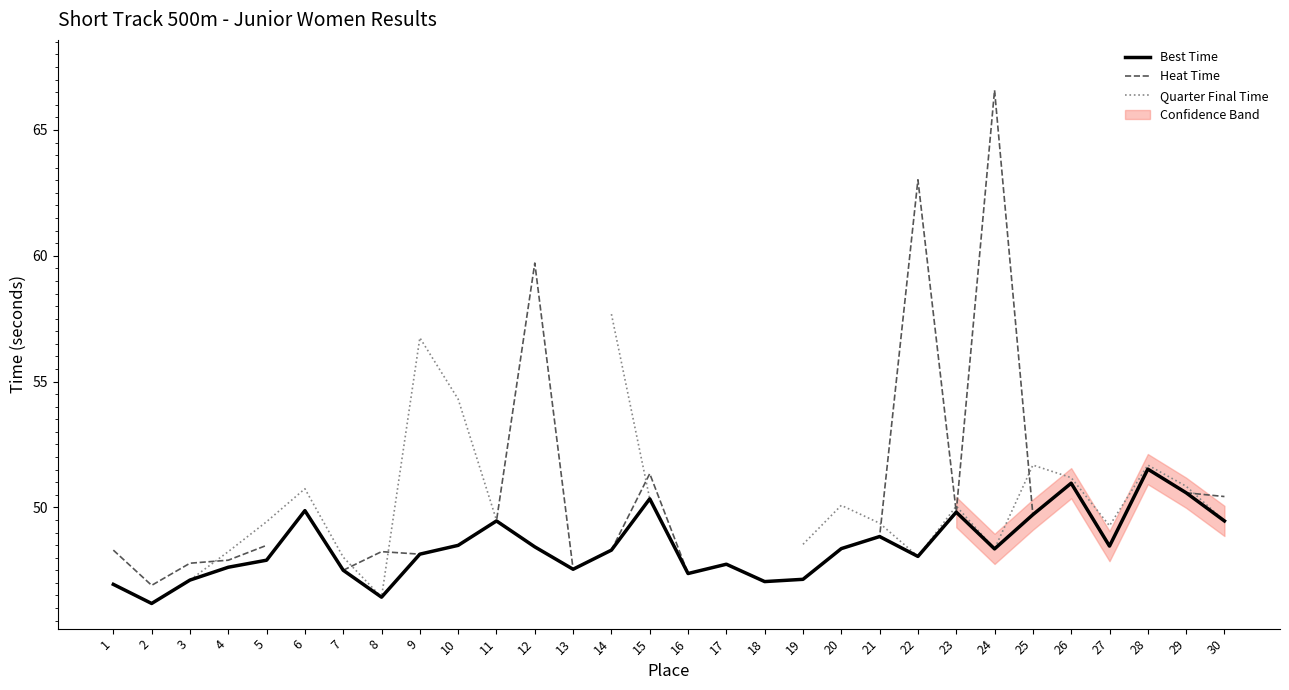

Between 21 and 22, which series saw the biggest shift?

Heat Time